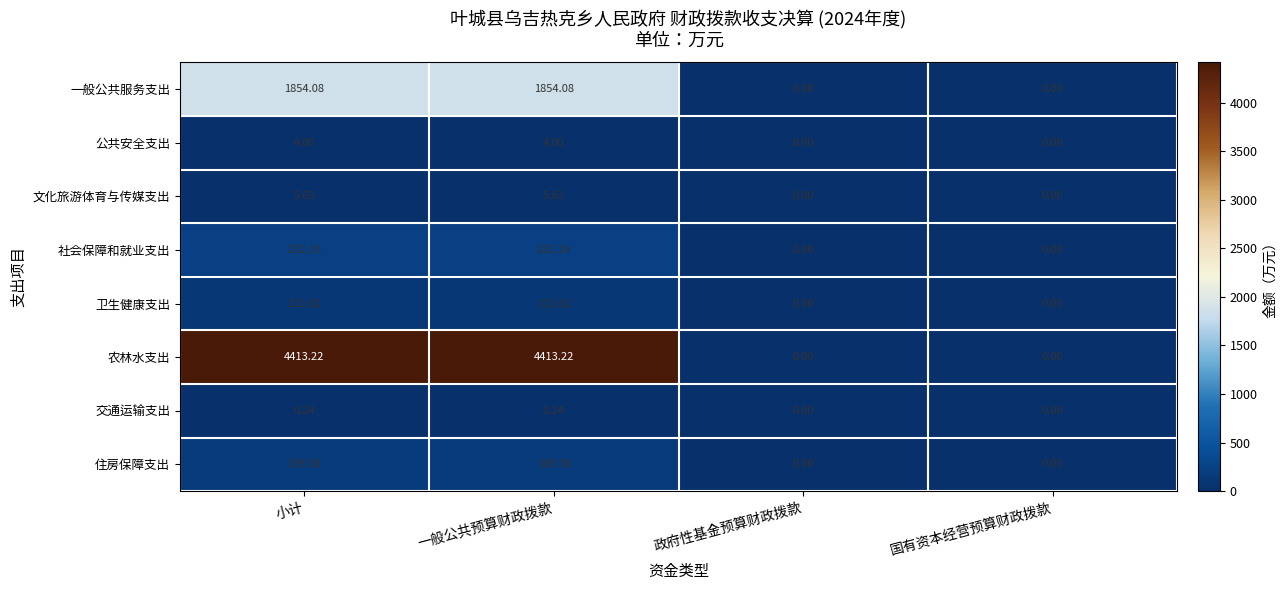

Which series has the largest range (max minus min)?

农林水支出